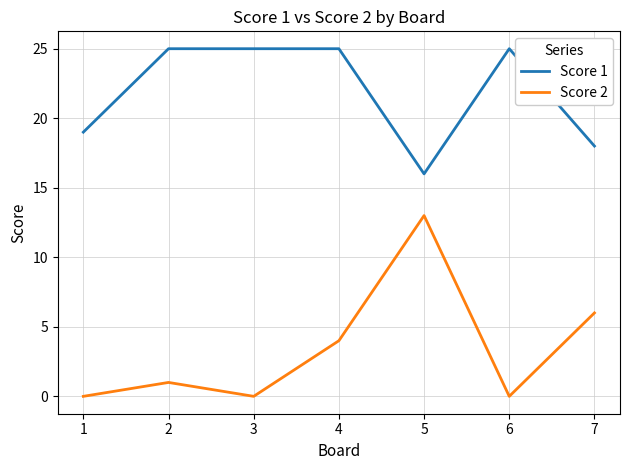

What is the difference between the second highest and minimum values in the Score 2 series?

6